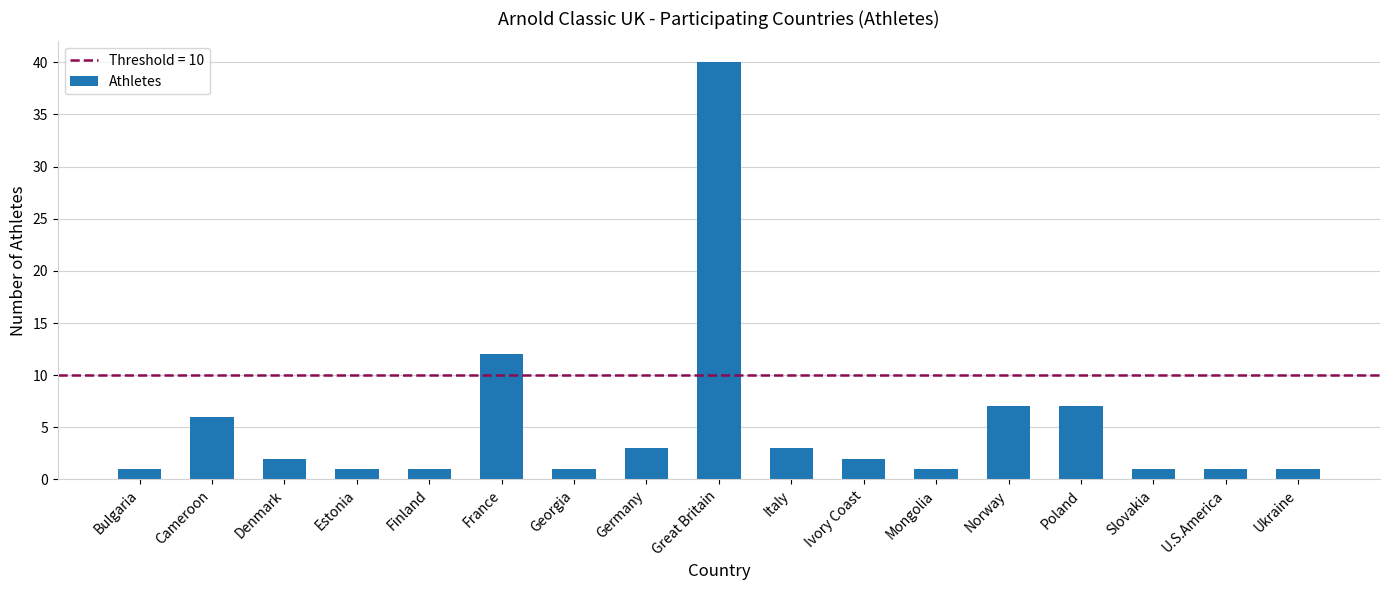

Reading left to right, extract all data points from this chart.

Bulgaria=1	Cameroon=6	Denmark=2	Estonia=1	Finland=1	France=12	Georgia=1	Germany=3	Great Britain=40	Italy=3	Ivory Coast=2	Mongolia=1	Norway=7	Poland=7	Slovakia=1	U.S.America=1	Ukraine=1